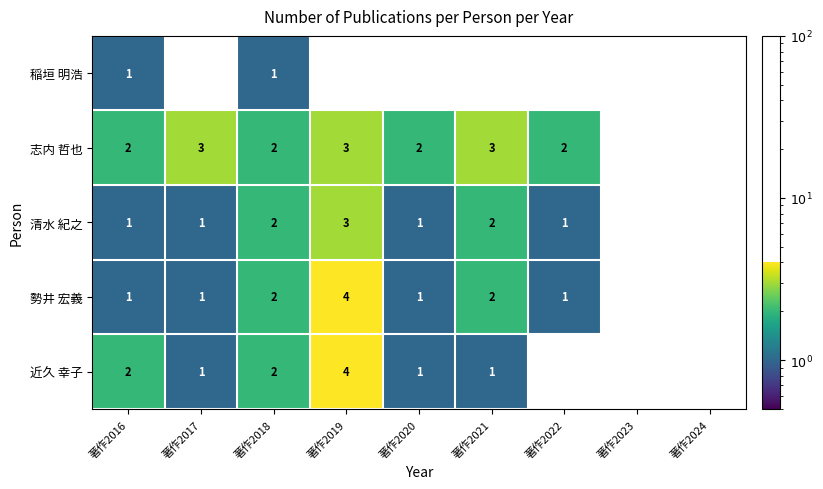

What is the difference between the second highest and second lowest values in the 志内 哲也 series?

3